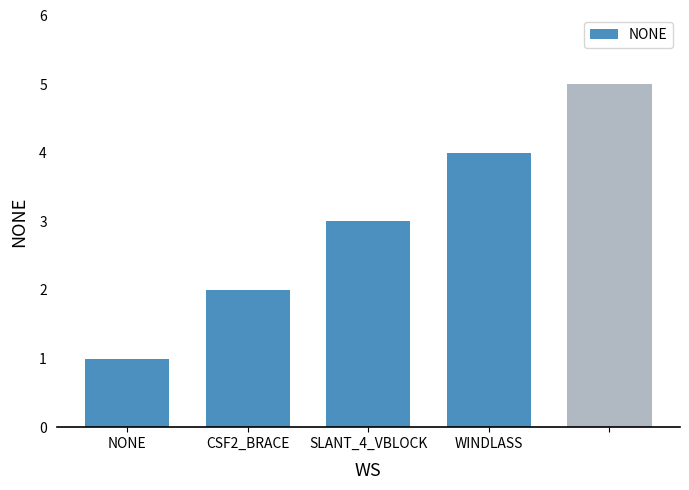

What is the sum of all values?

15